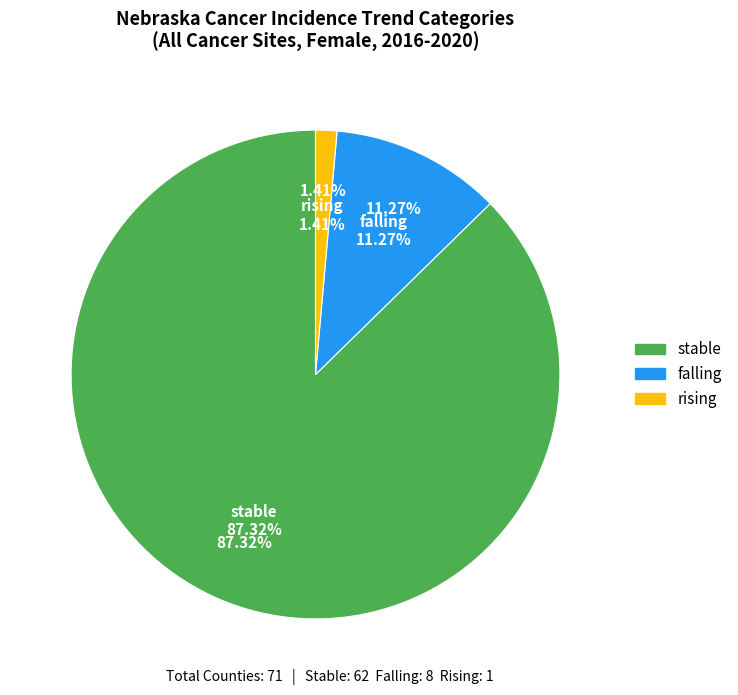

The stable slice represents 87% of the pie. True or false?

True